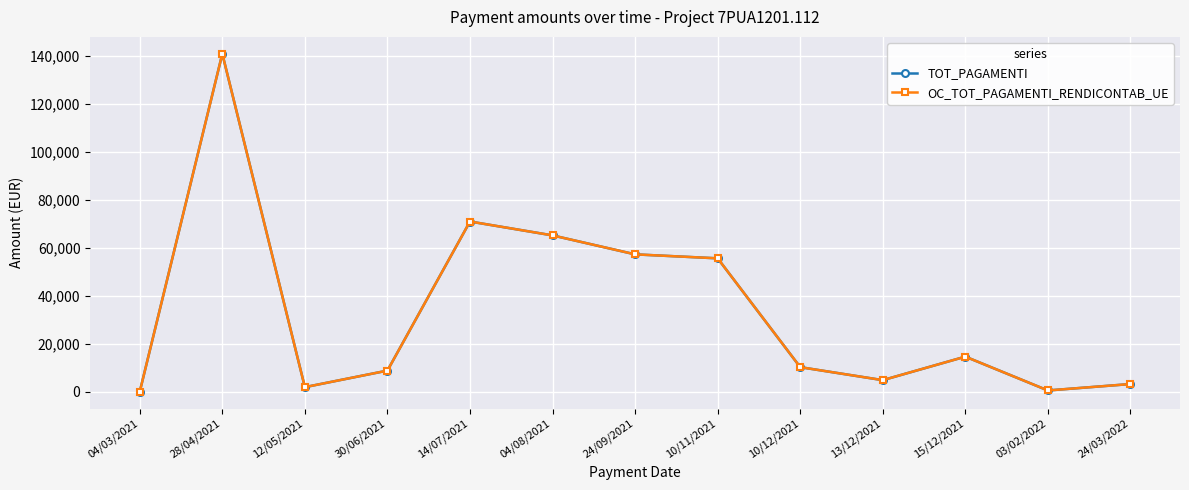

At how many categories does at least one series exceed 17898?

5